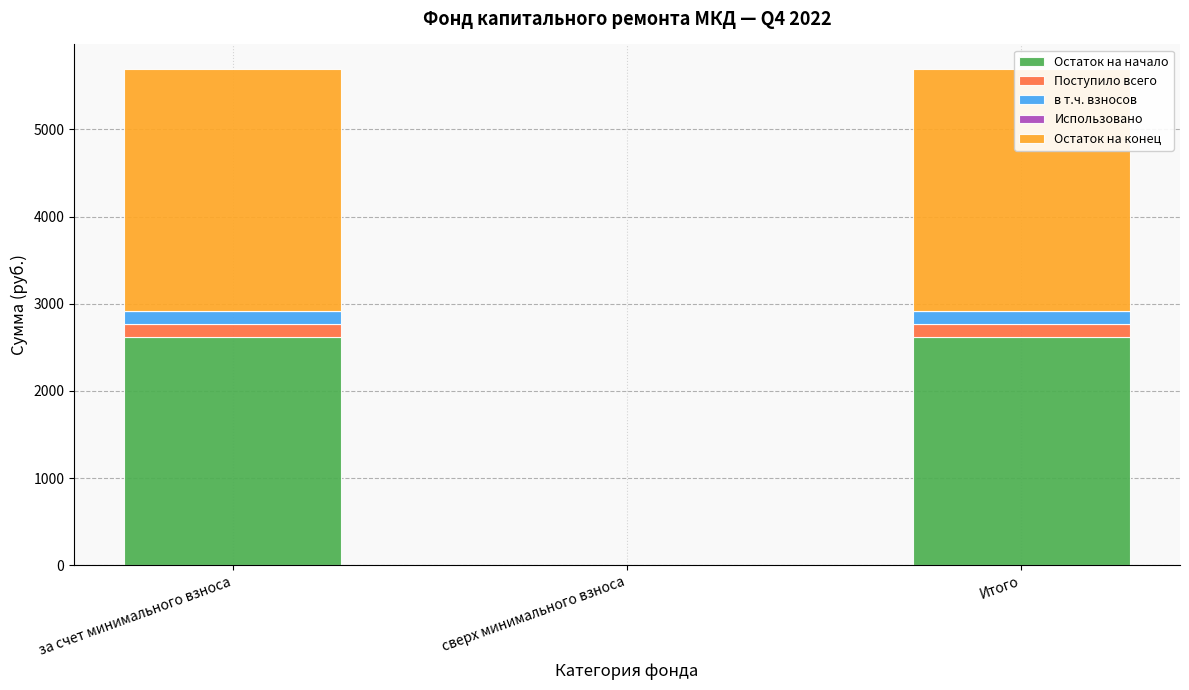

How many categories are shown in the chart?

3